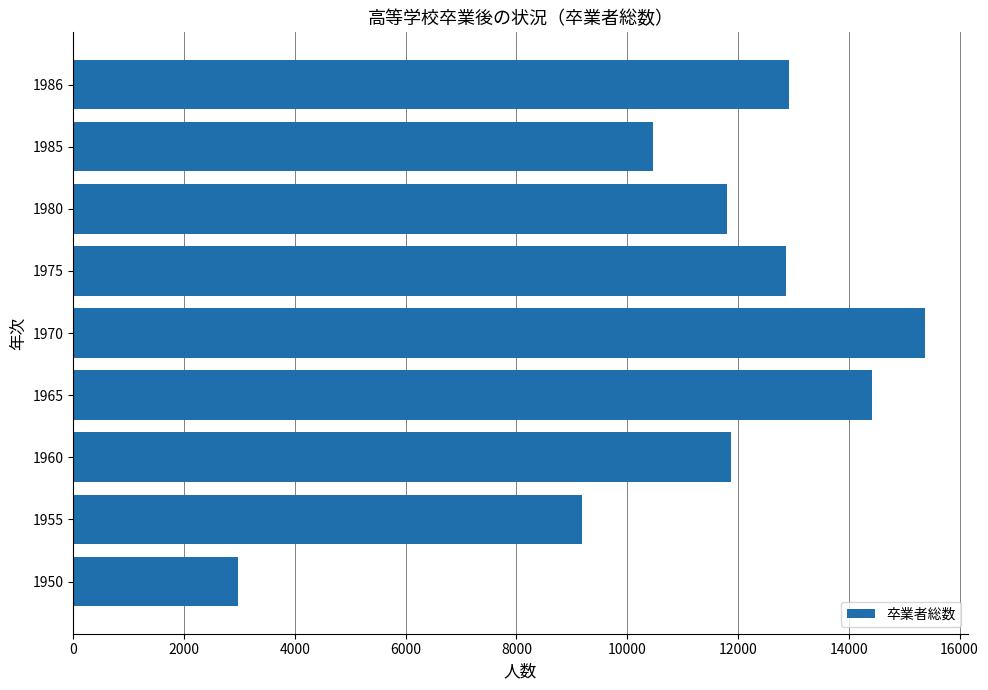

What is the average value?

11320